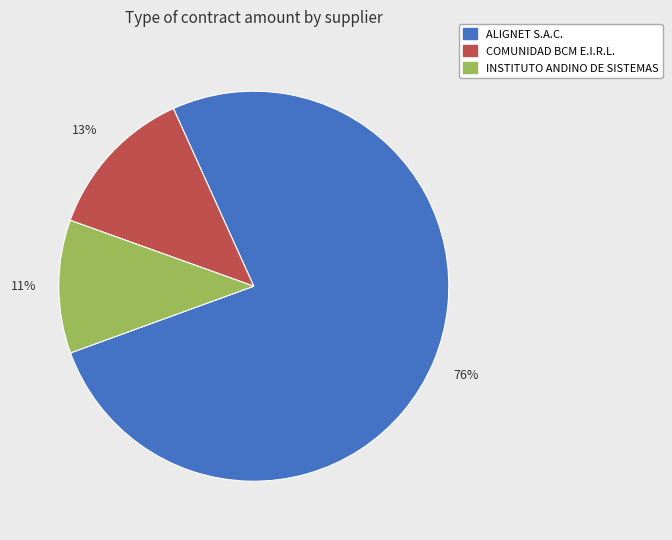

Do COMUNIDAD BCM E.I.R.L. and ALIGNET S.A.C. together represent more than half of the pie?

Yes